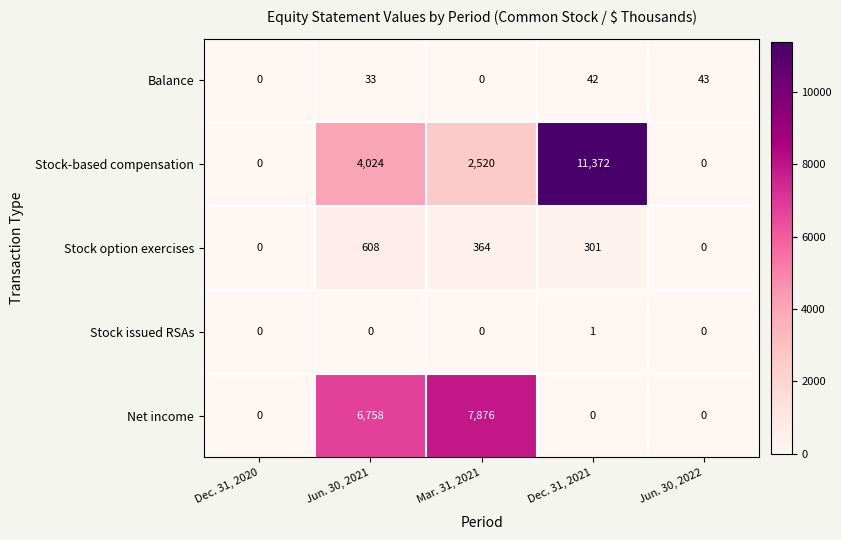

Rank the series by their maximum value, from highest to lowest.

Stock-based compensation, Net income, Stock option exercises, Balance, Stock issued RSAs